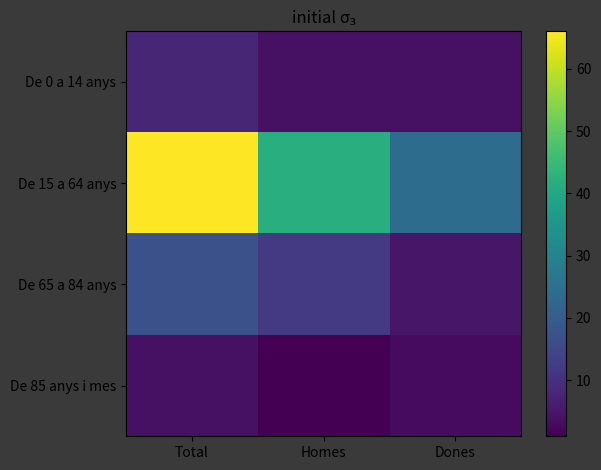

What is the difference between the highest and lowest values at Dones?

21